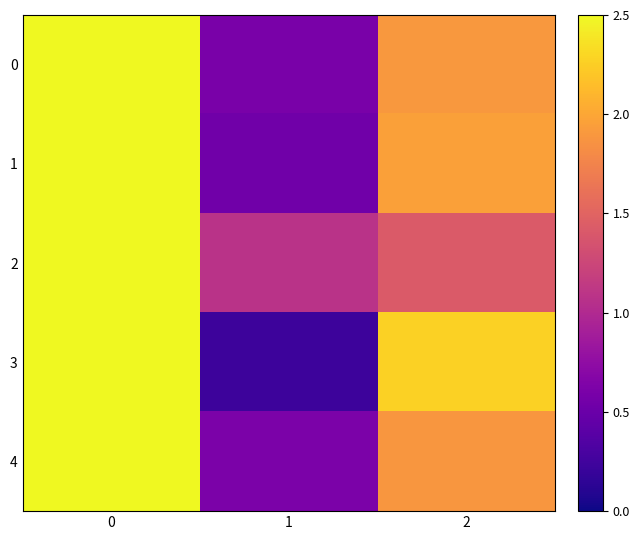

What is the total value across all series at 1?

3.1